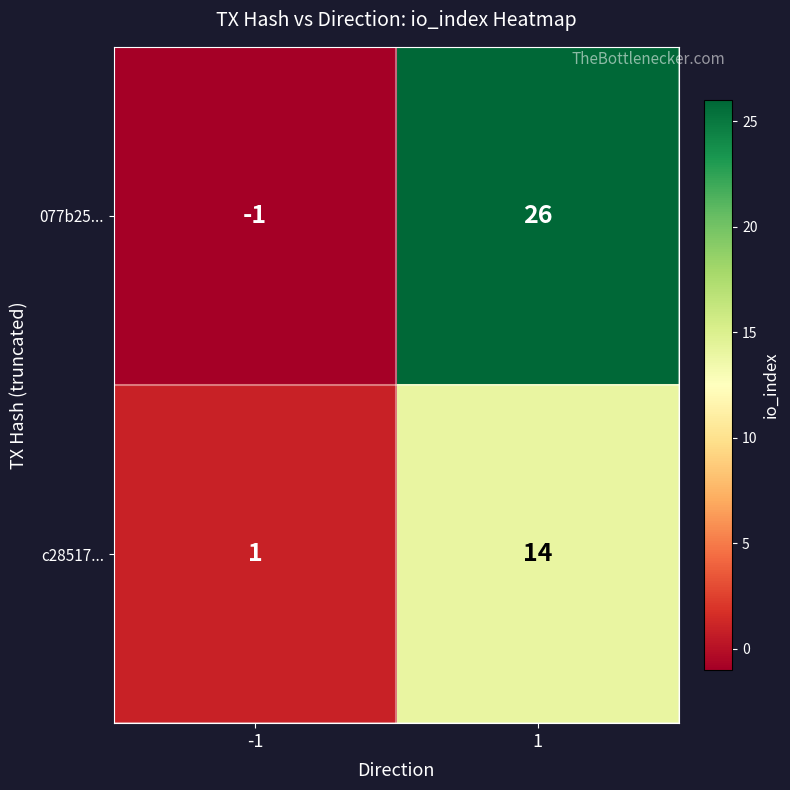

Is it true that c28517... equals 8 at 1?

False